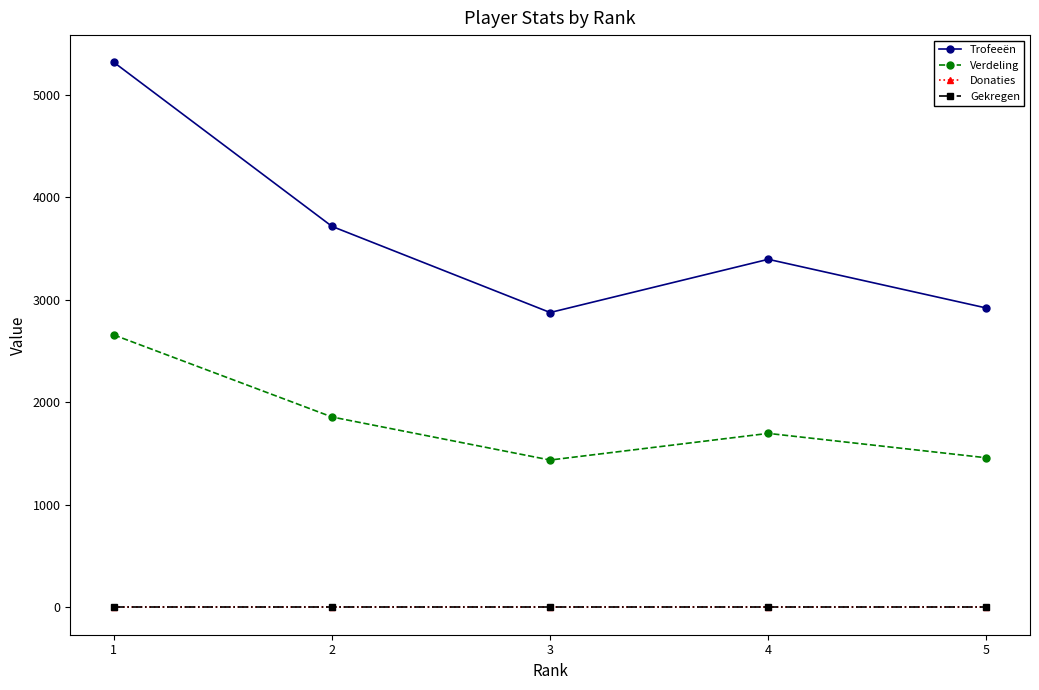

Does the chart have visible grid lines?

No